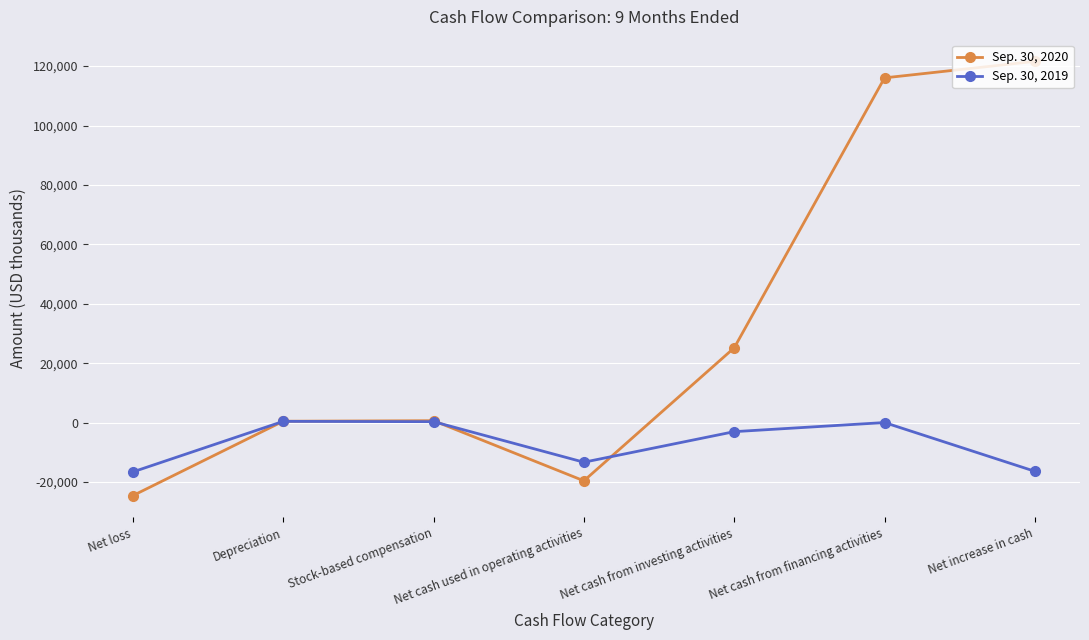

What is the spread (max minus min) of values at Net cash used in operating activities?

6262